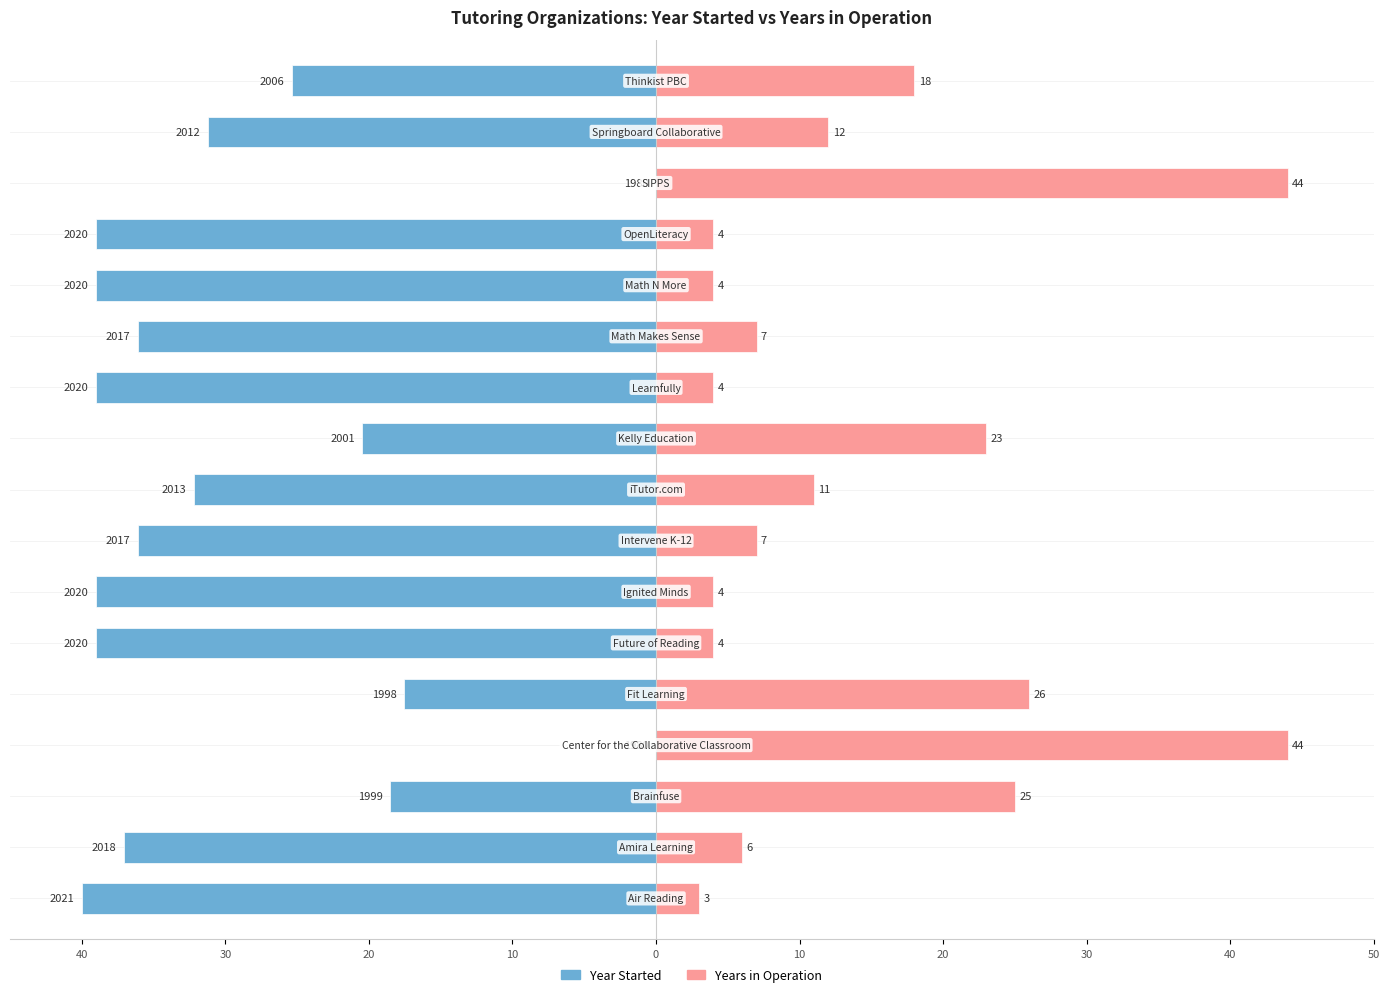

What are all the series names shown in the legend?

Year Started, Years in Operation